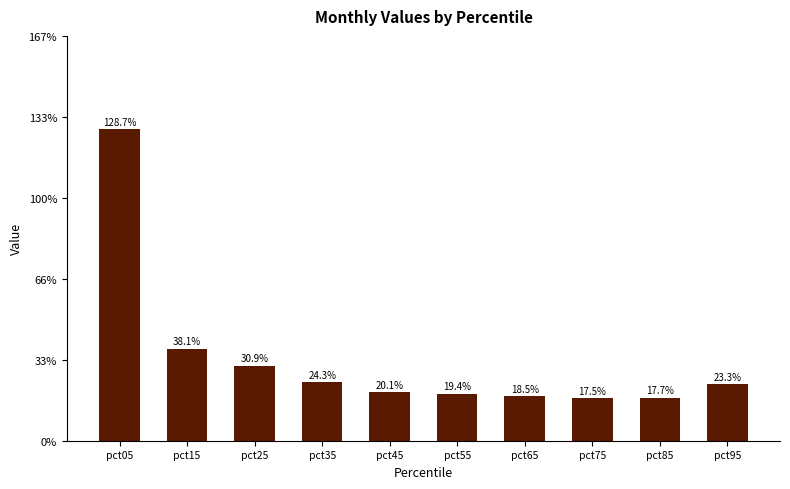

The chart shows a value of 0.3 at pct45. True or false?

False